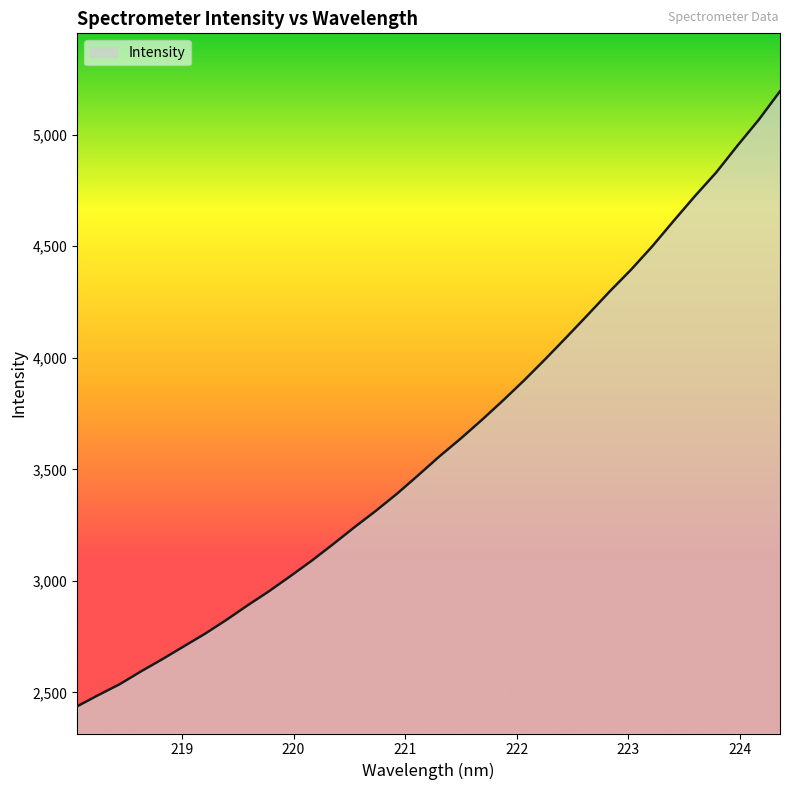

What is the average value?

3618.5